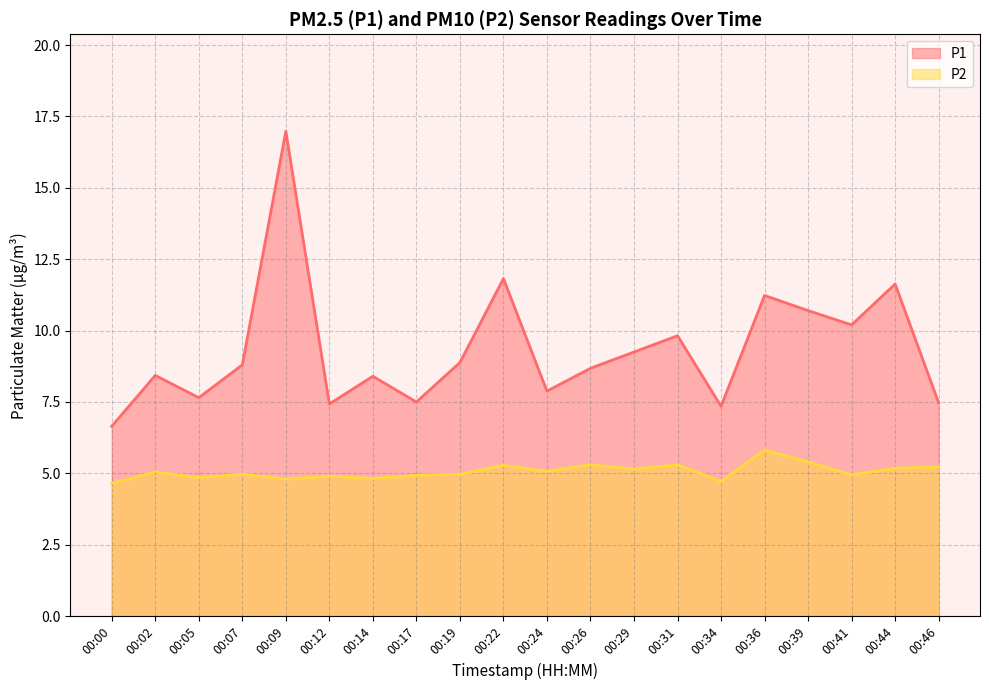

Does the chart have visible grid lines?

Yes